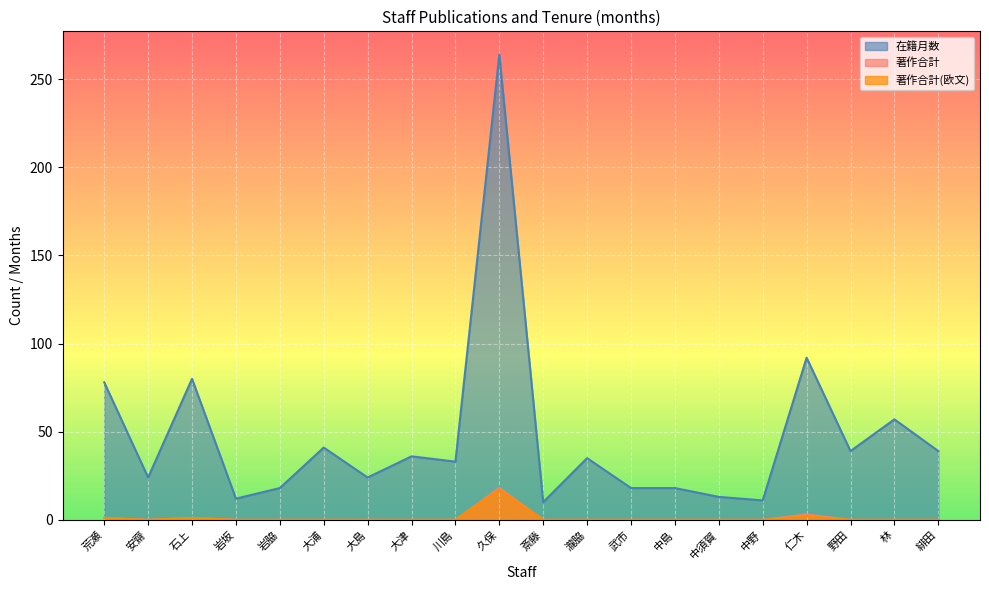

Where is the first local minimum for 在籍月数?

安齋